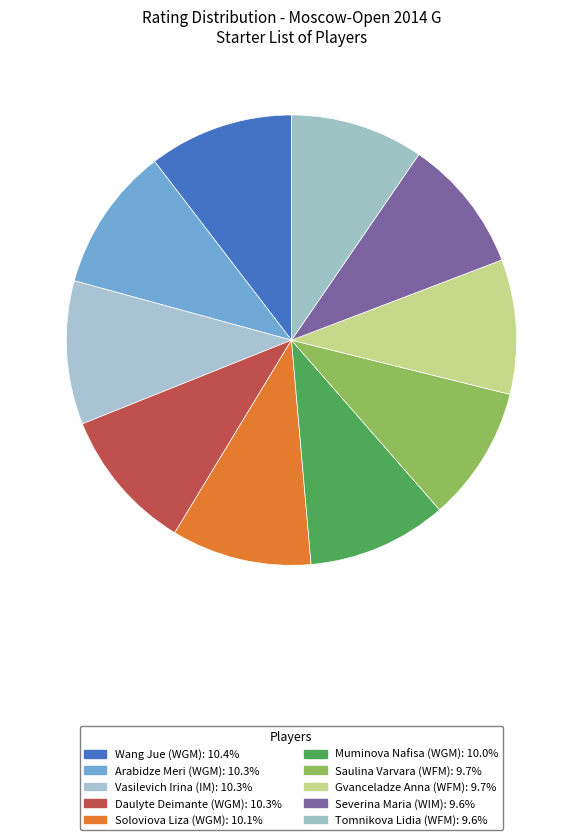

To the nearest percent, what is the average slice percentage?

10%